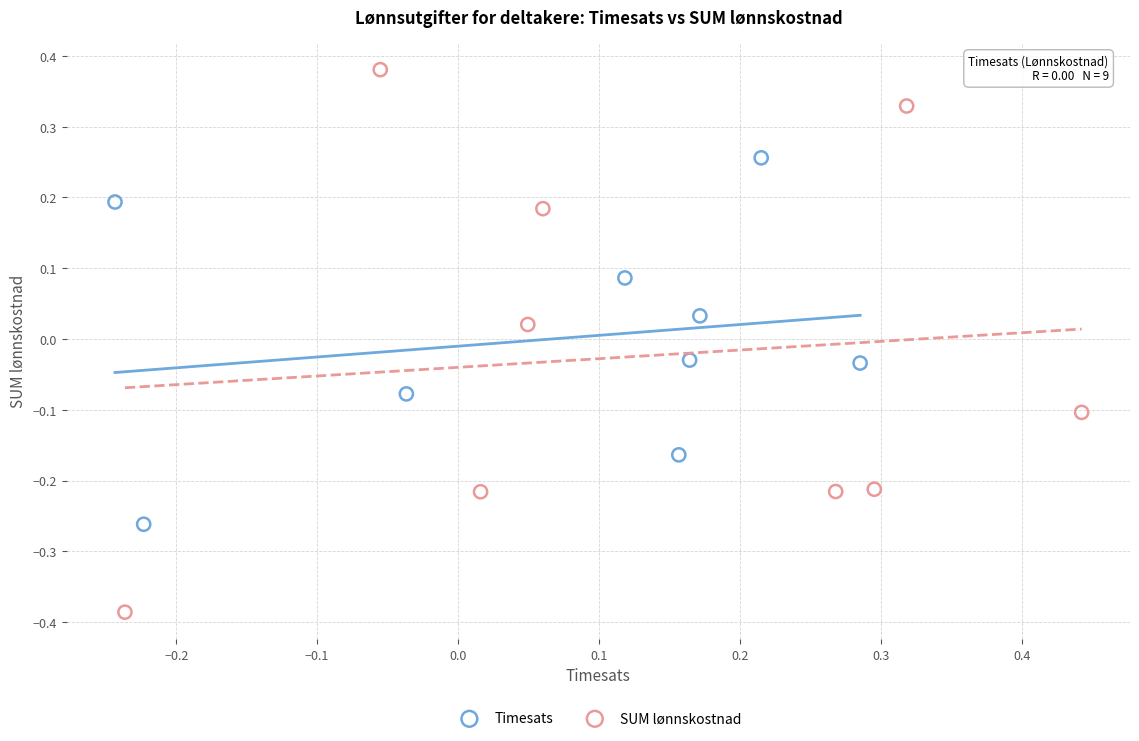

Which series has the largest Y range (max minus min)?

SUM lønnskostnad